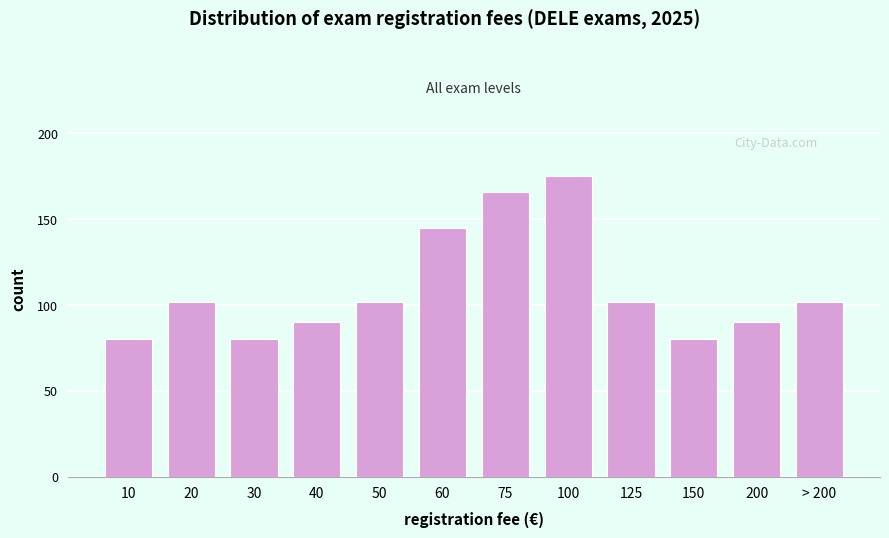

Reading right to left, list all the values displayed in this chart.

102	90	80	102	175	166	145	102	90	80	102	80